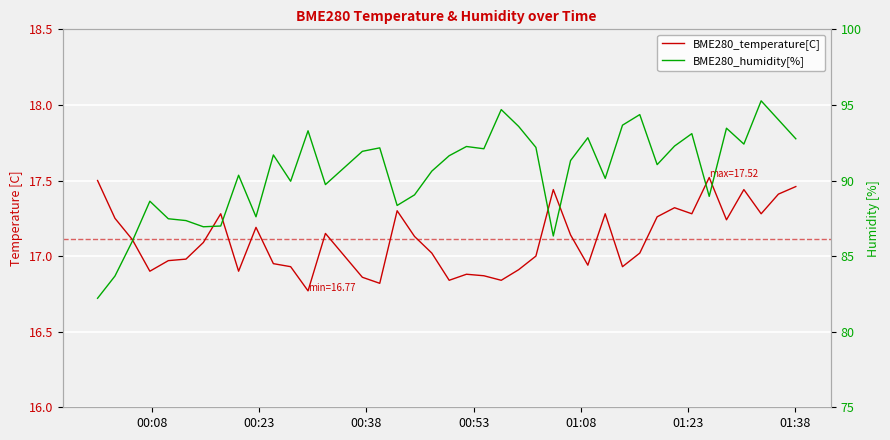

The value of BME280_temperature[C] at 11 is 24.1. True or false?

False